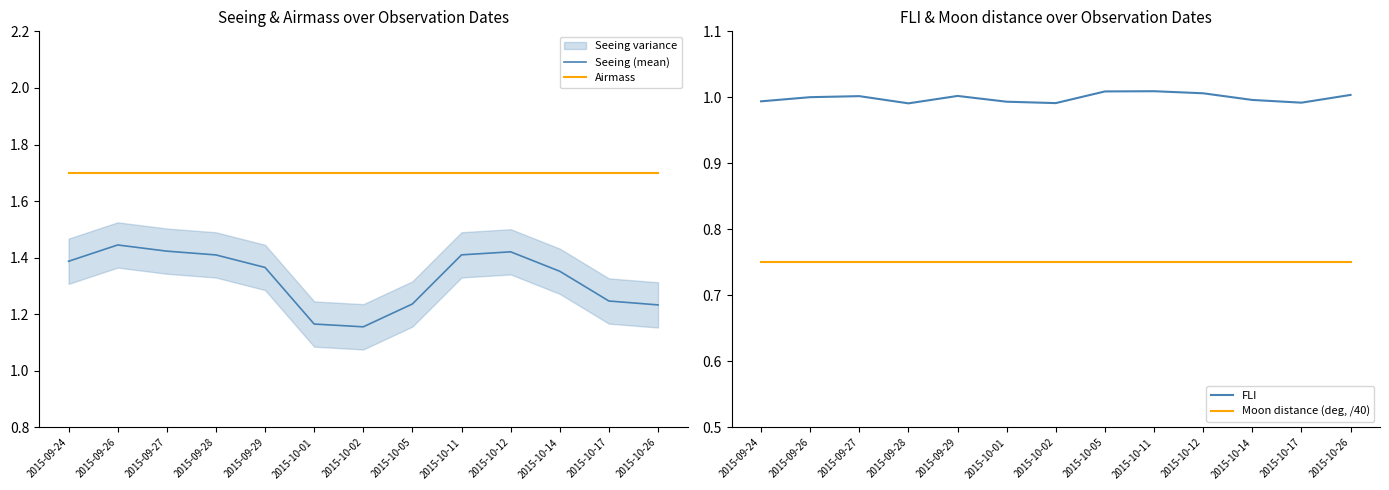

Reading left to right, extract all data points from this chart.

Seeing (mean): 1.4	1.4	1.4	1.4	1.4	1.2	1.2	1.2	1.4	1.4	1.4	1.2	1.2
Airmass: 1.7	1.7	1.7	1.7	1.7	1.7	1.7	1.7	1.7	1.7	1.7	1.7	1.7
FLI: 1.0	1.0	1.0	1.0	1.0	1.0	1.0	1.0	1.0	1.0	1.0	1.0	1.0
Moon distance (deg, /40): 0.8	0.8	0.8	0.8	0.8	0.8	0.8	0.8	0.8	0.8	0.8	0.8	0.8